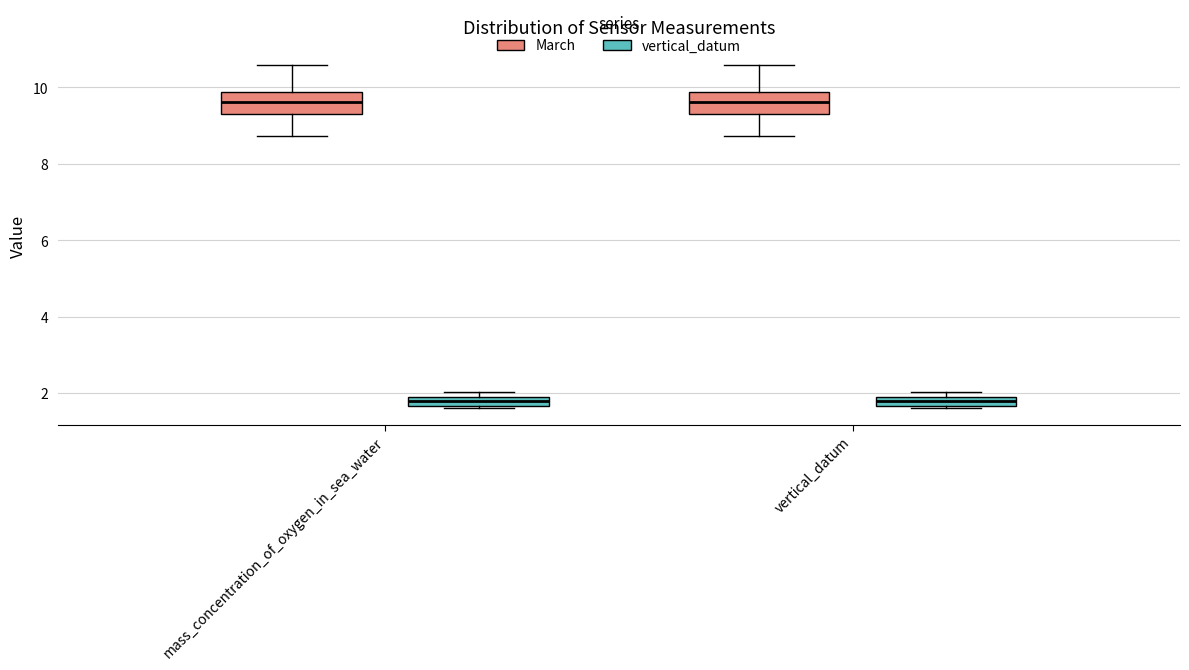

Where is the lower edge of the box for vertical_datum (vertical_datum) on the y-axis? The values are not printed on the chart, so give them approximately, as read against the axis.

1.6